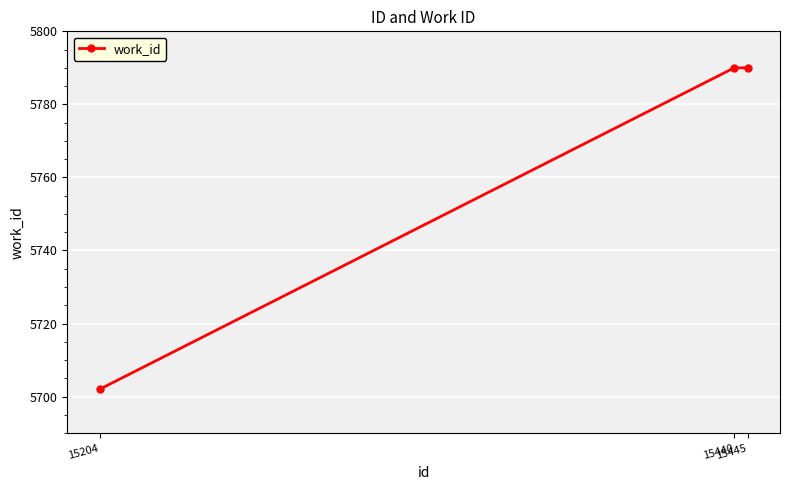

What is the difference between the second highest and minimum values?

88